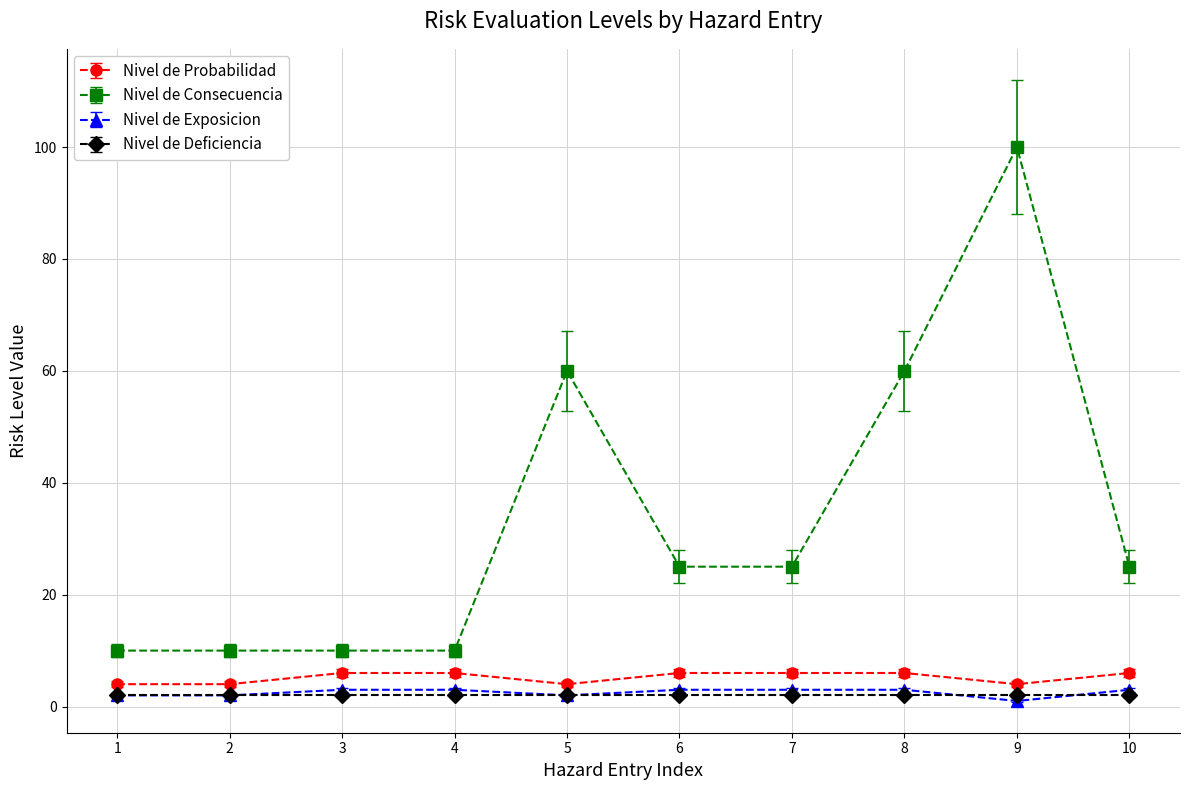

At how many categories does at least one series exceed 69?

1